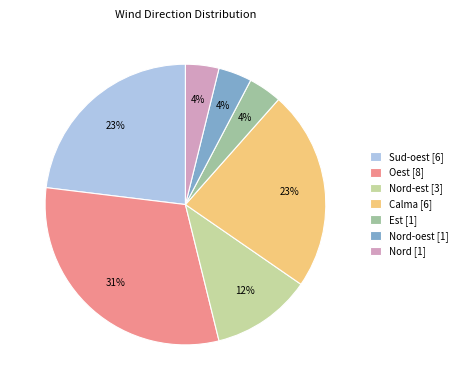

Is there any slice that represents more than half of the pie?

No